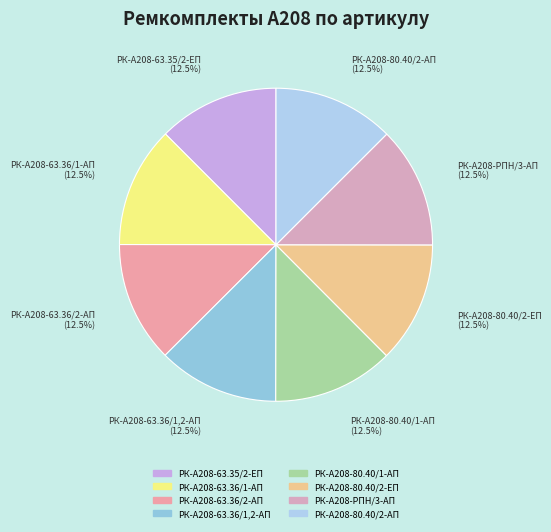

Does any single category account for the majority?

No